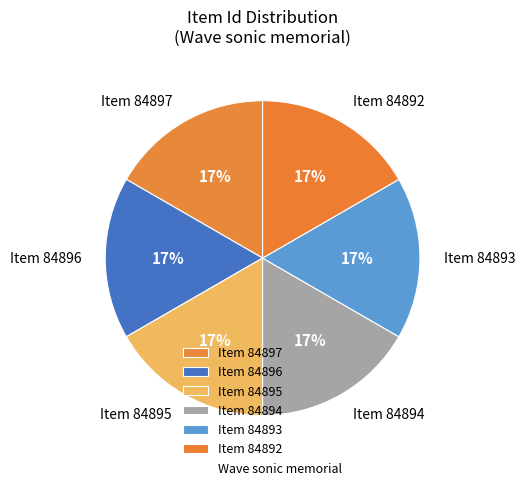

Approximately how many times larger is the value at Item 84897 compared to Item 84892?

1.0